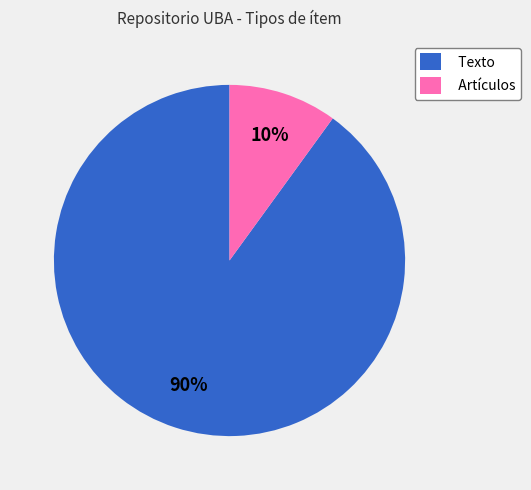

Which category has the smallest portion of the pie?

Artículos